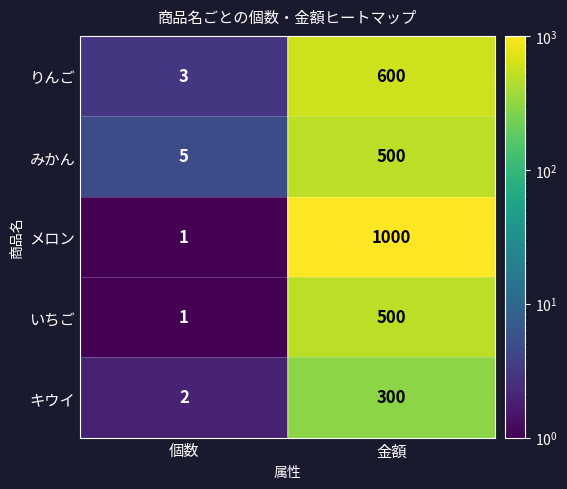

What is the smallest value displayed?

1